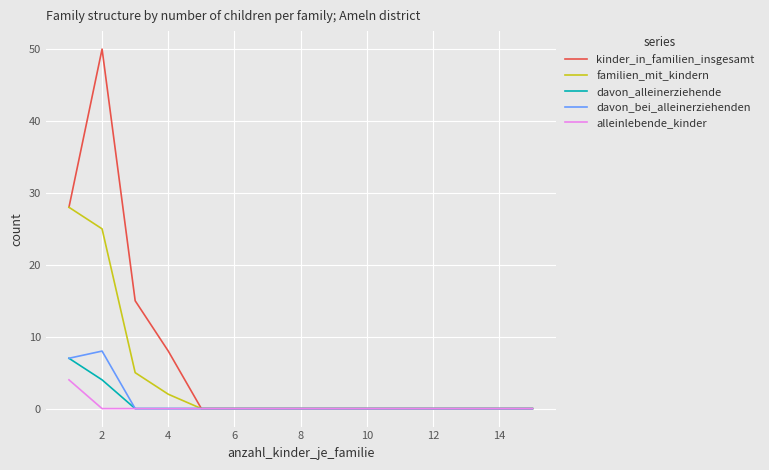

Which series has the widest spread of values?

kinder_in_familien_insgesamt